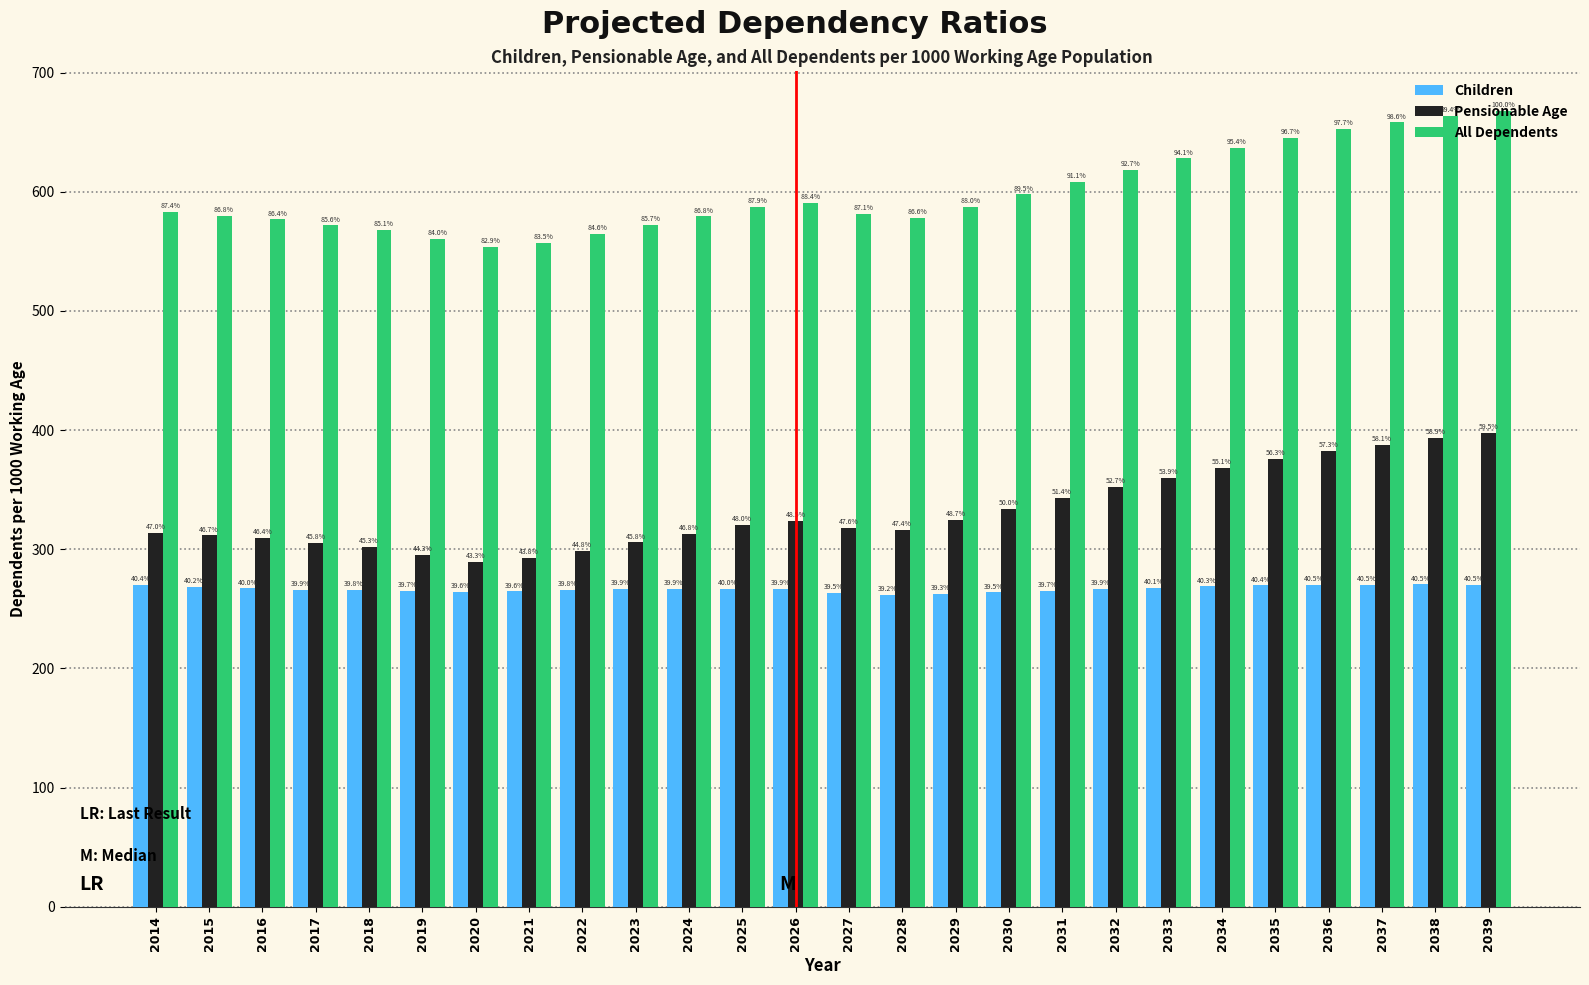

What are all the series names shown in the legend?

Children, Pensionable Age, All Dependents